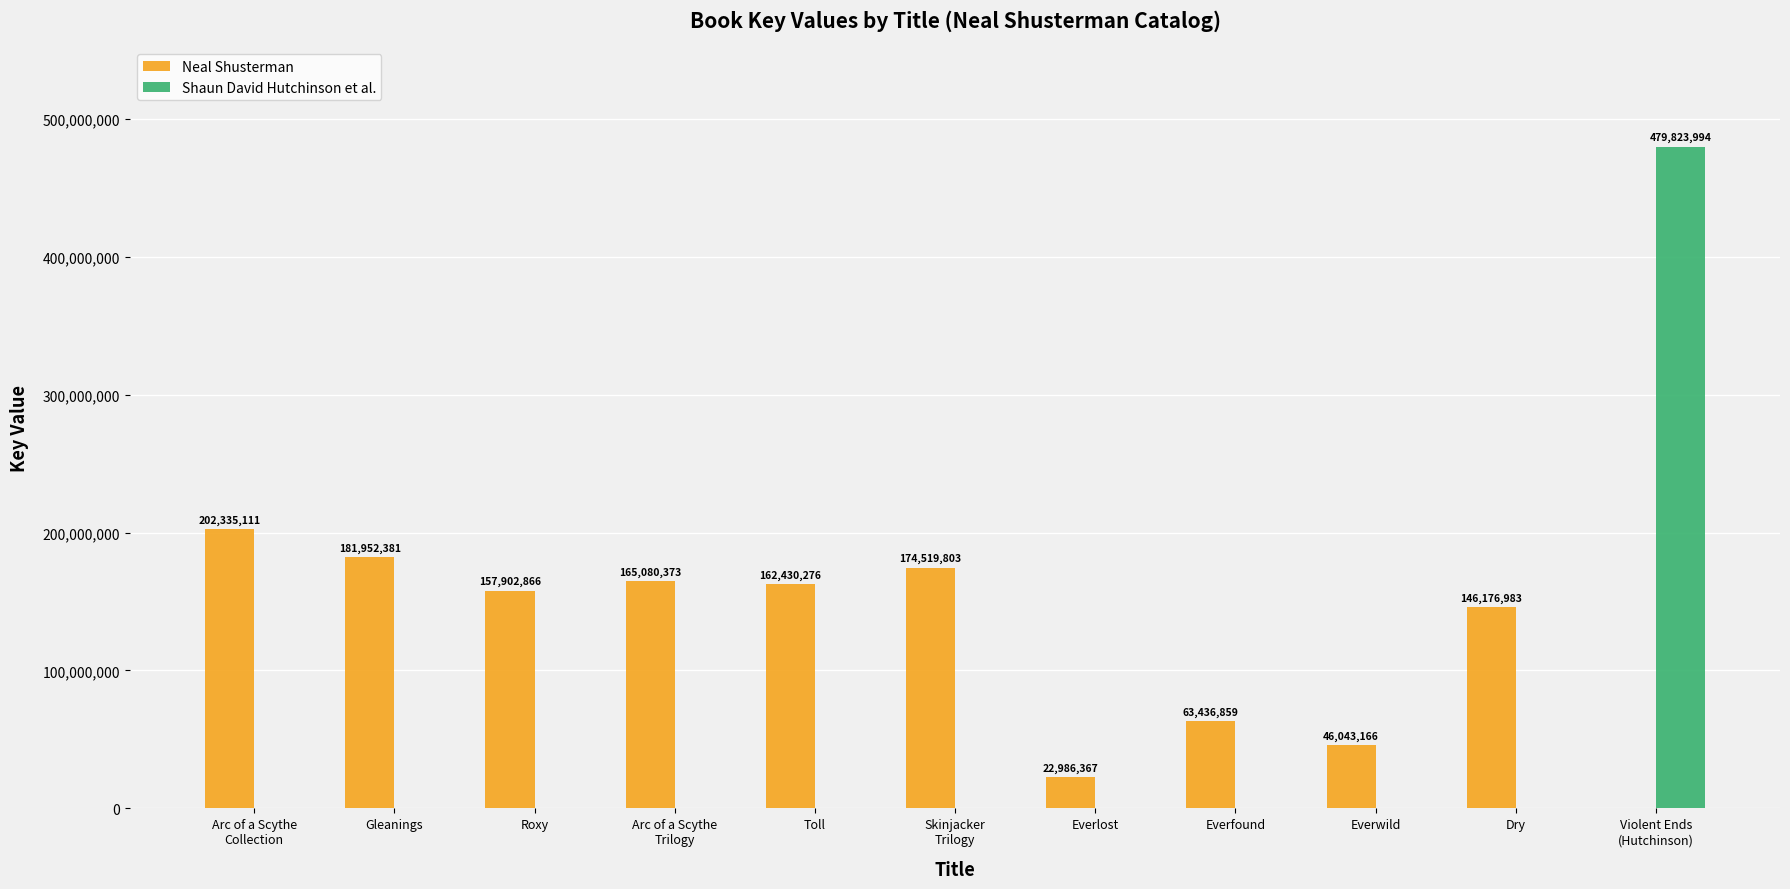

Reading left to right, list all the values displayed in this chart.

Neal Shusterman: 202335111	181952381	157902866	165080373	162430276	174519803	22986367	63436859	46043166	146176983	0
Shaun David Hutchinson et al.: 0	0	0	0	0	0	0	0	0	0	479823994